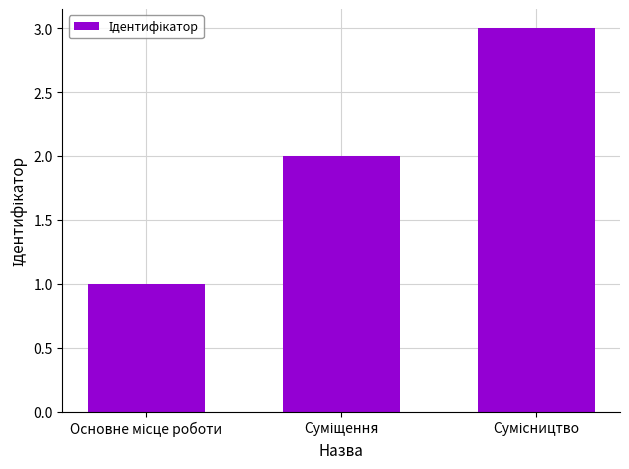

What is the sum of all values?

6